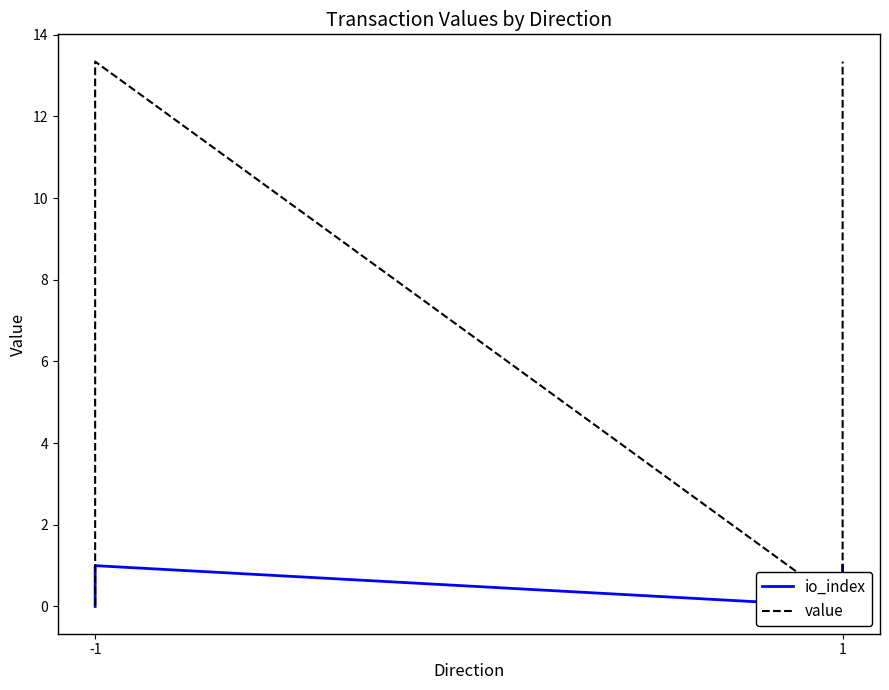

Which series has the largest range (max minus min)?

value